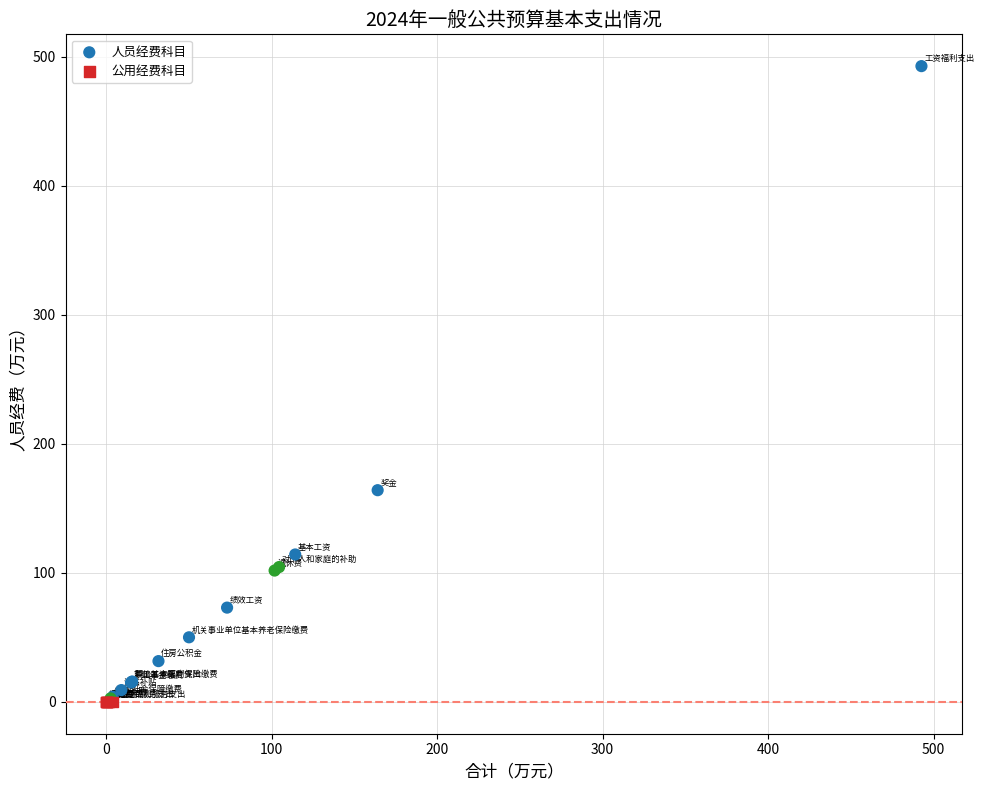

Which series reaches the maximum Y coordinate?

人员经费科目